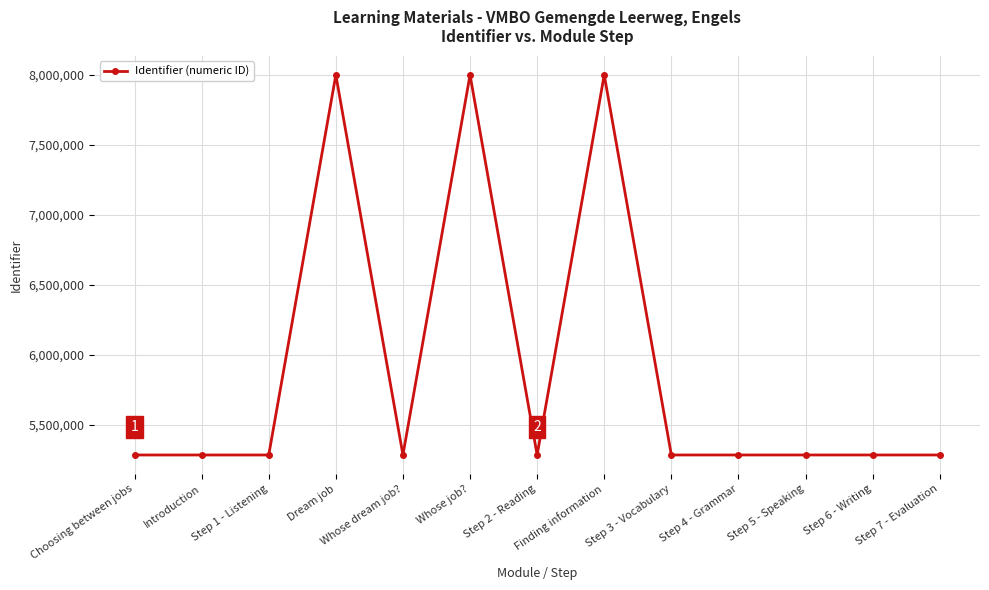

Read the value at Step 4 - Grammar.

5284213